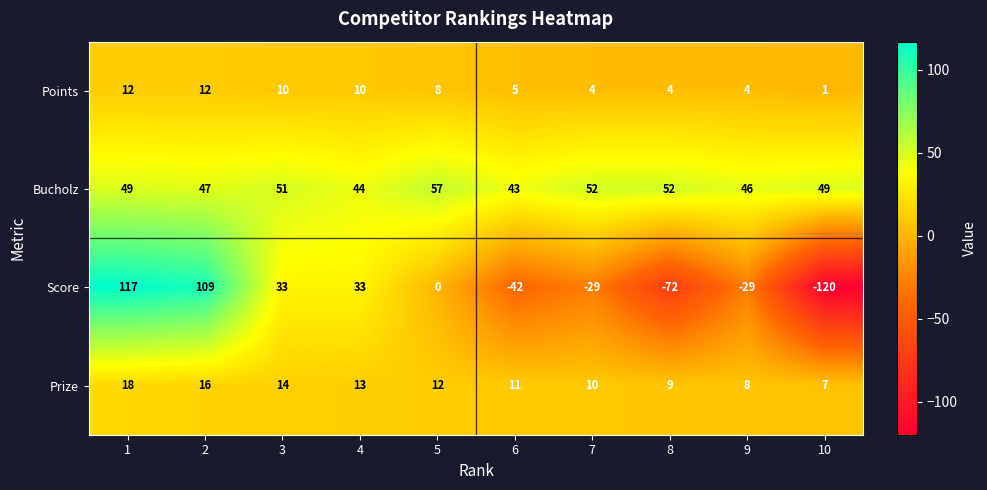

Which series changed the most between 5 and 7?

Score